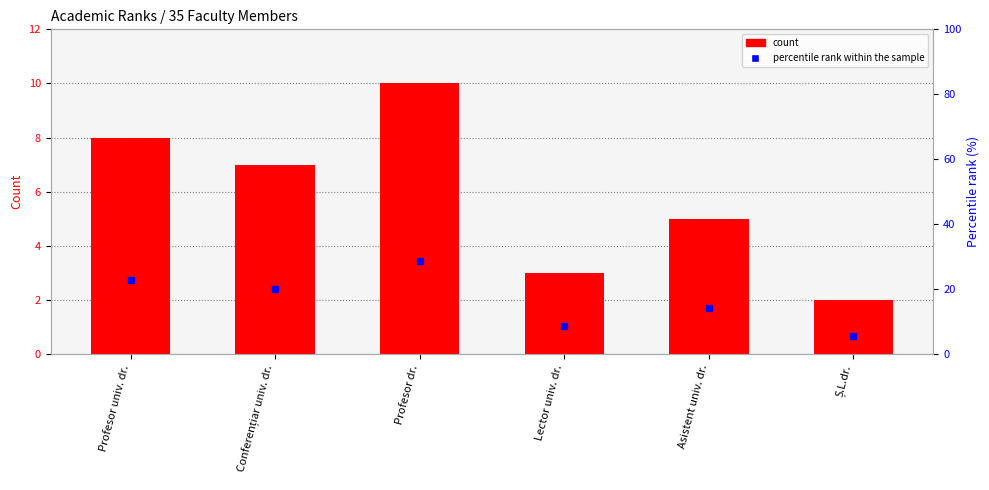

What is the value of the count bar at the 4th from the left?

3.0